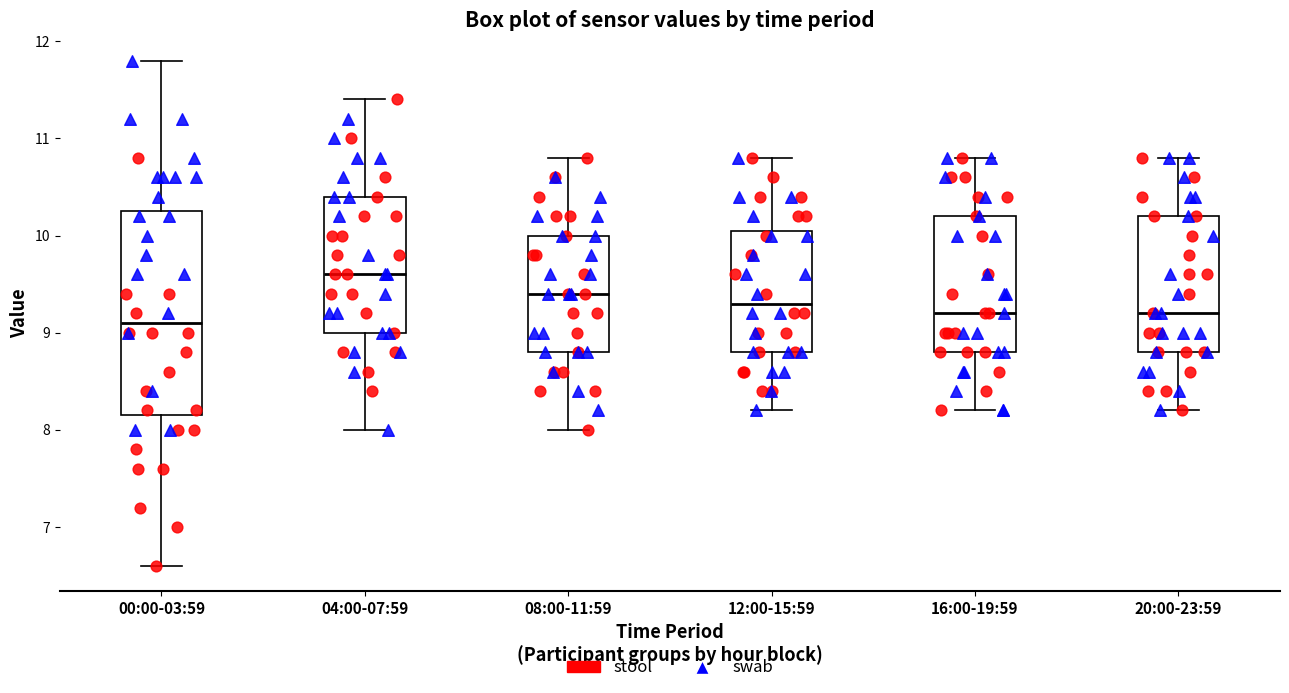

Reading left to right, read every box against the y-axis: the position of its median line, the range the box covers, and the ends of its whiskers. The values are not printed on the chart, so give them approximately, as read against the axis.

00:00-03:59: median 9.1, box 8.2 to 10.3, whiskers 6.6 to 11.8
04:00-07:59: median 9.6, box 9.0 to 10.4, whiskers 8.0 to 11.4
08:00-11:59: median 9.4, box 8.8 to 10.0, whiskers 8.0 to 10.8
12:00-15:59: median 9.3, box 8.8 to 10.1, whiskers 8.2 to 10.8
16:00-19:59: median 9.2, box 8.8 to 10.2, whiskers 8.2 to 10.8
20:00-23:59: median 9.2, box 8.8 to 10.2, whiskers 8.2 to 10.8